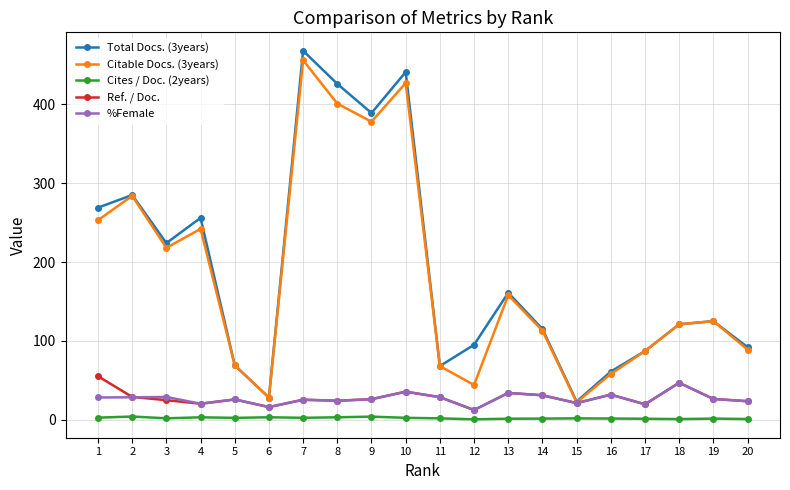

In %Female, how many points are higher than both neighbors (excluding endpoints)?

7